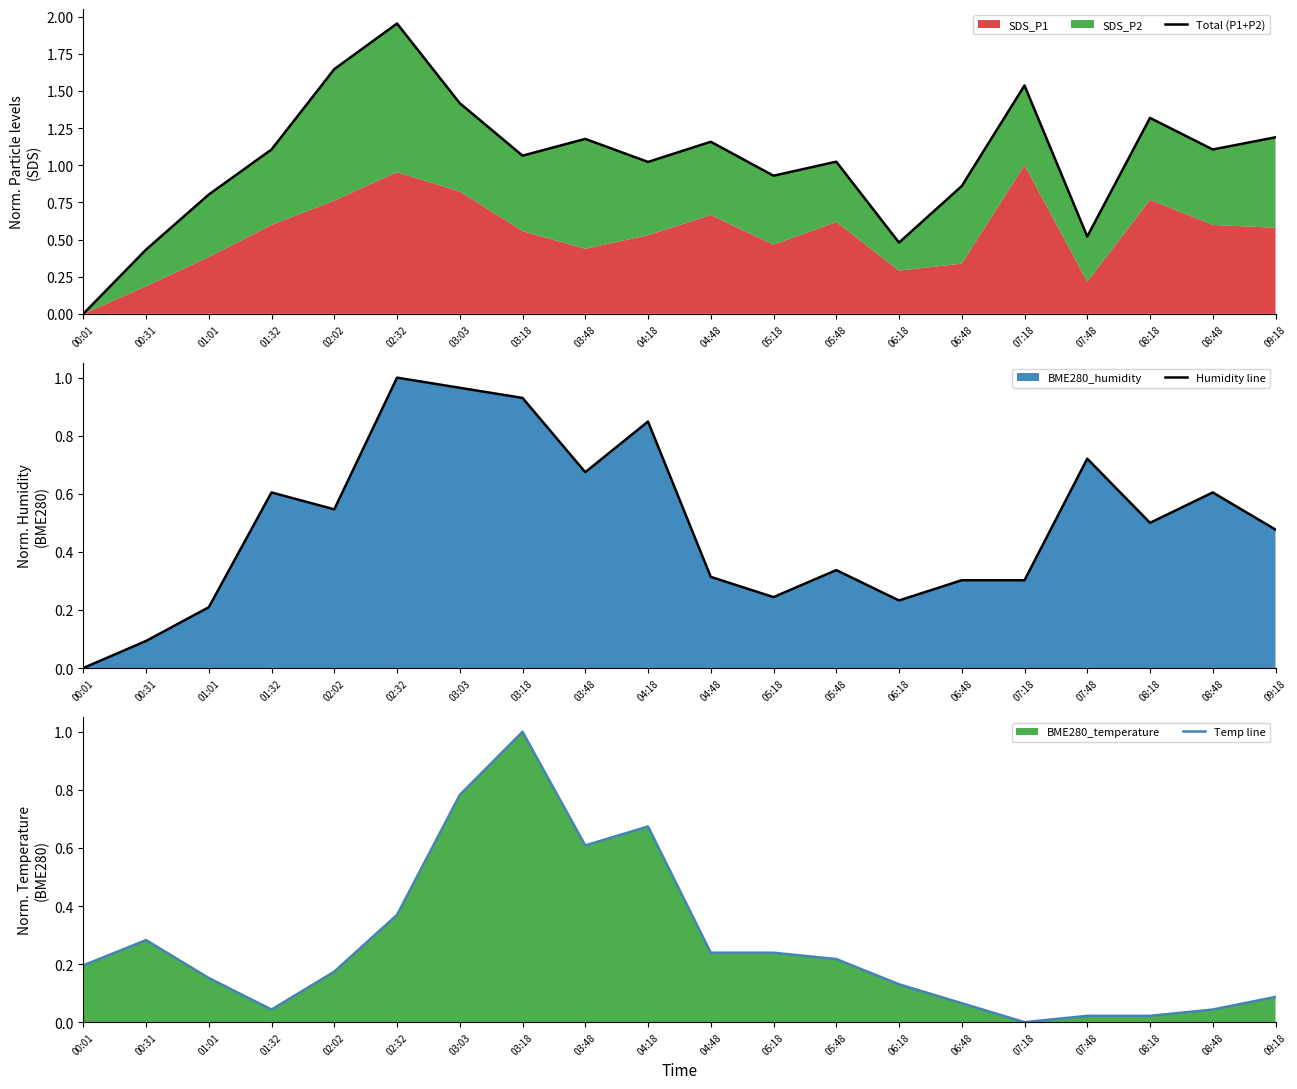

Does the chart display data point markers on the line(s)?

No